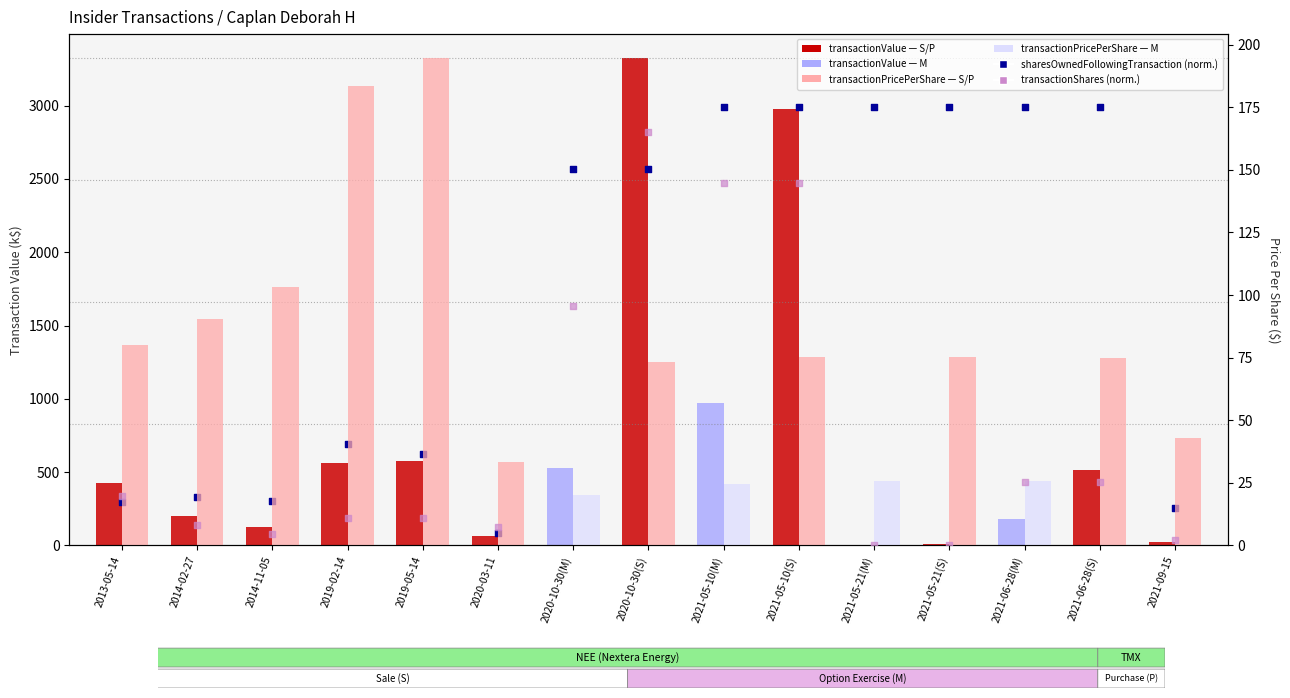

At which category is the sum across all series the highest?

2021-05-10(S)